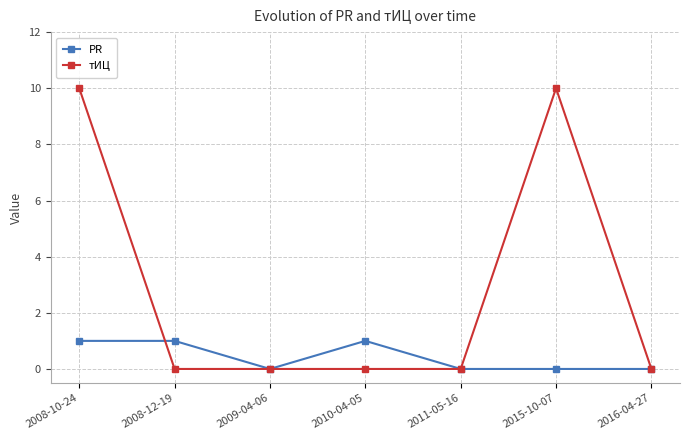

What is the maximum value shown in the chart?

10